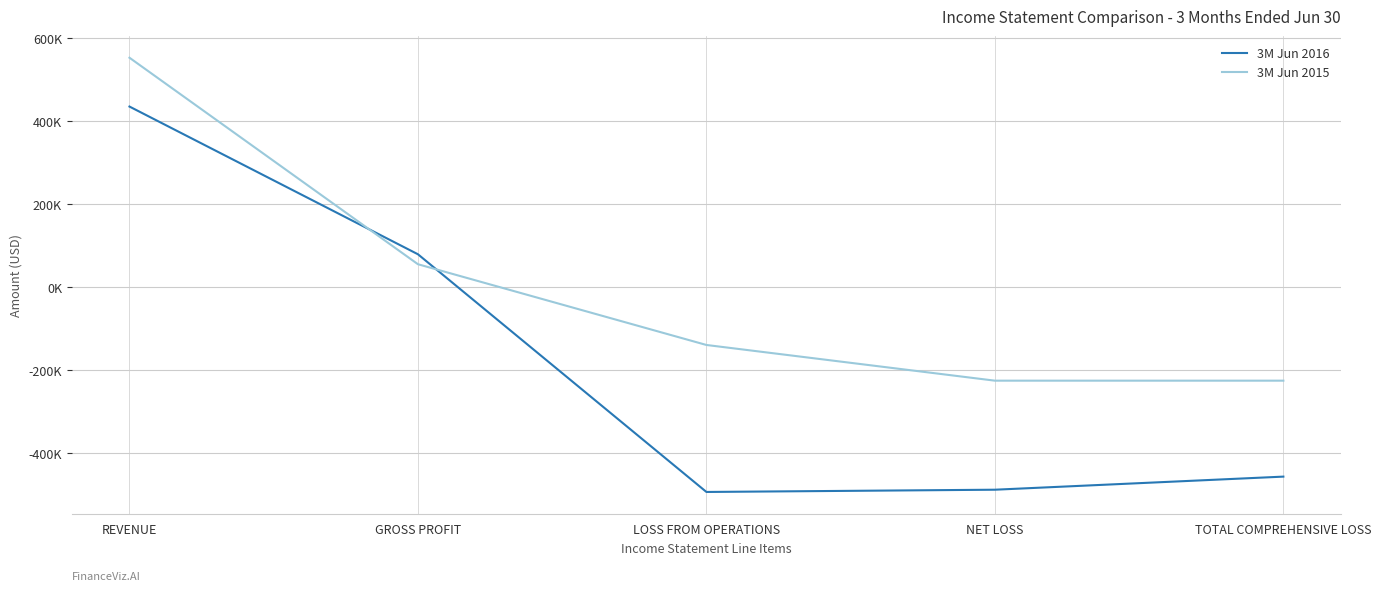

What is the approximate value of 3M Jun 2016 at TOTAL COMPREHENSIVE LOSS?

-457375